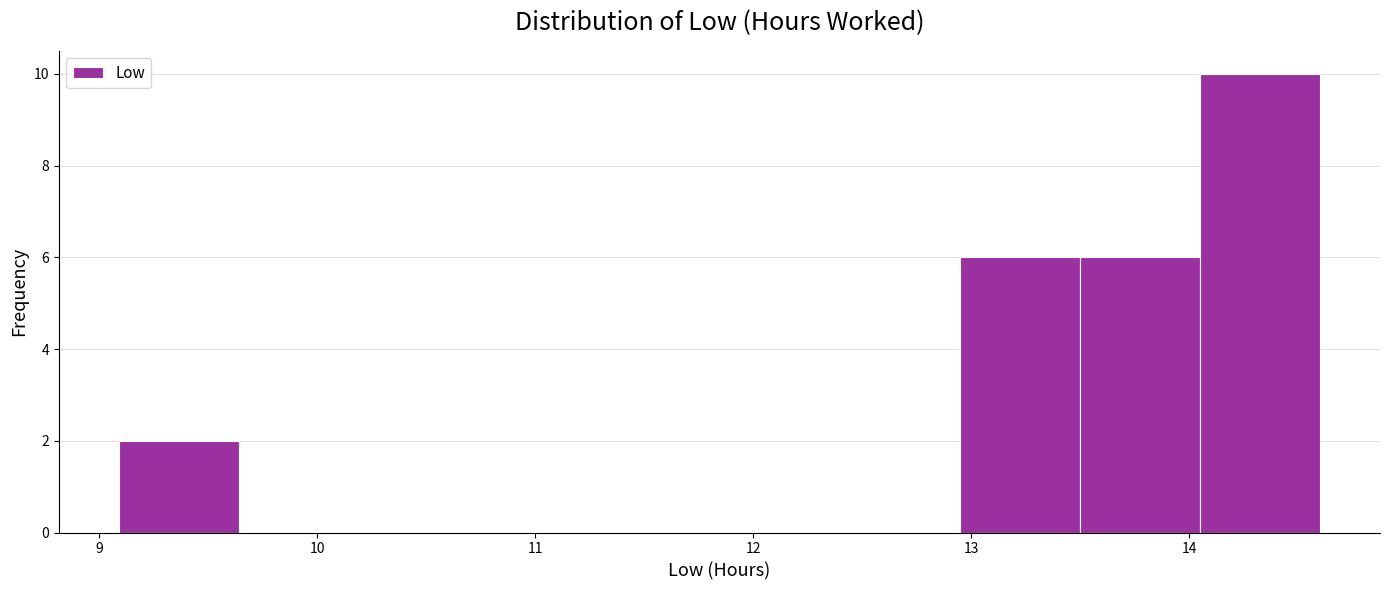

Reading left to right, list every bar in this chart as the range it spans on the x-axis followed by its height. Neither the bar edges nor the heights are printed on the chart, so give them approximately, as read against the axes.

9.1 to 9.6: 2
9.6 to 10.2: 0
10.2 to 10.7: 0
10.7 to 11.3: 0
11.3 to 11.8: 0
11.8 to 12.4: 0
12.4 to 12.9: 0
12.9 to 13.5: 6
13.5 to 14.0: 6
14.0 to 14.6: 10